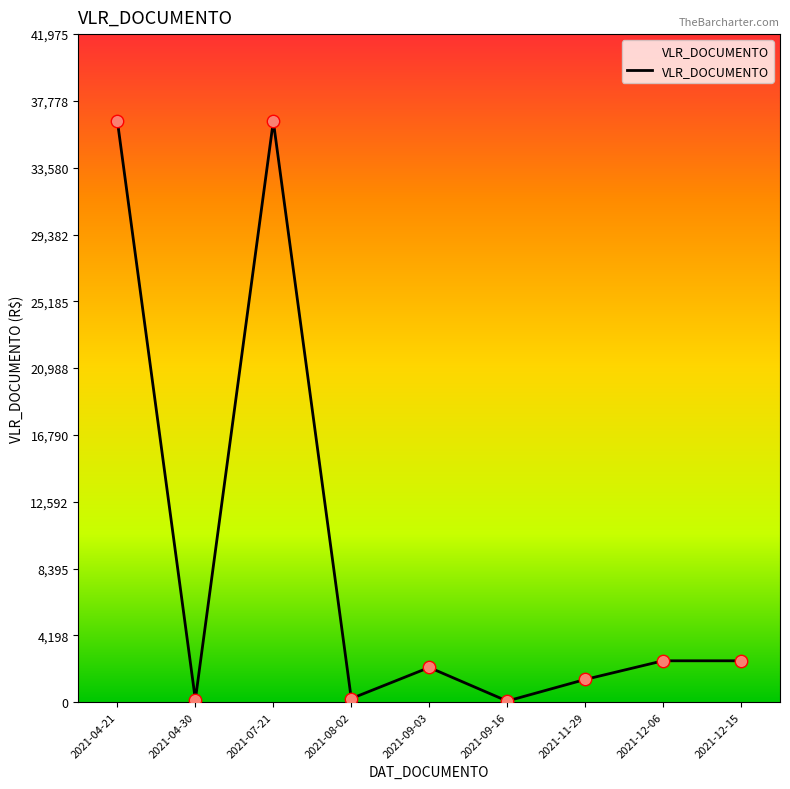

What is the change in value from 2021-07-21 to 2021-12-15?

-33900.0